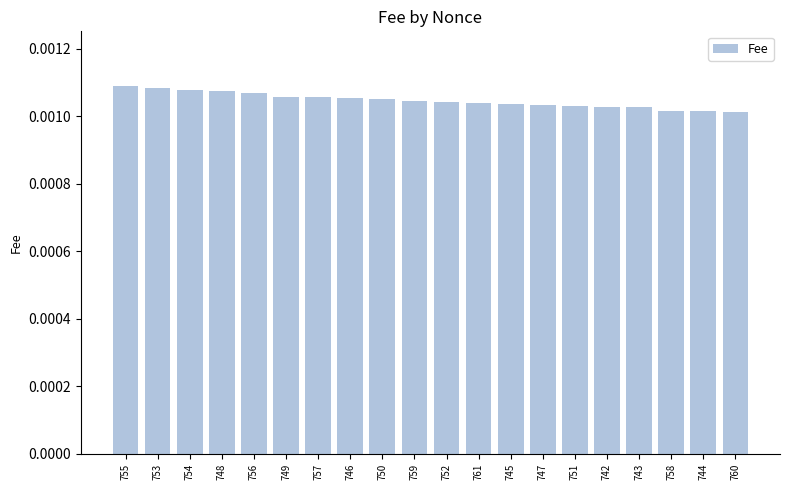

Count the values in the range 0 to 1.

20